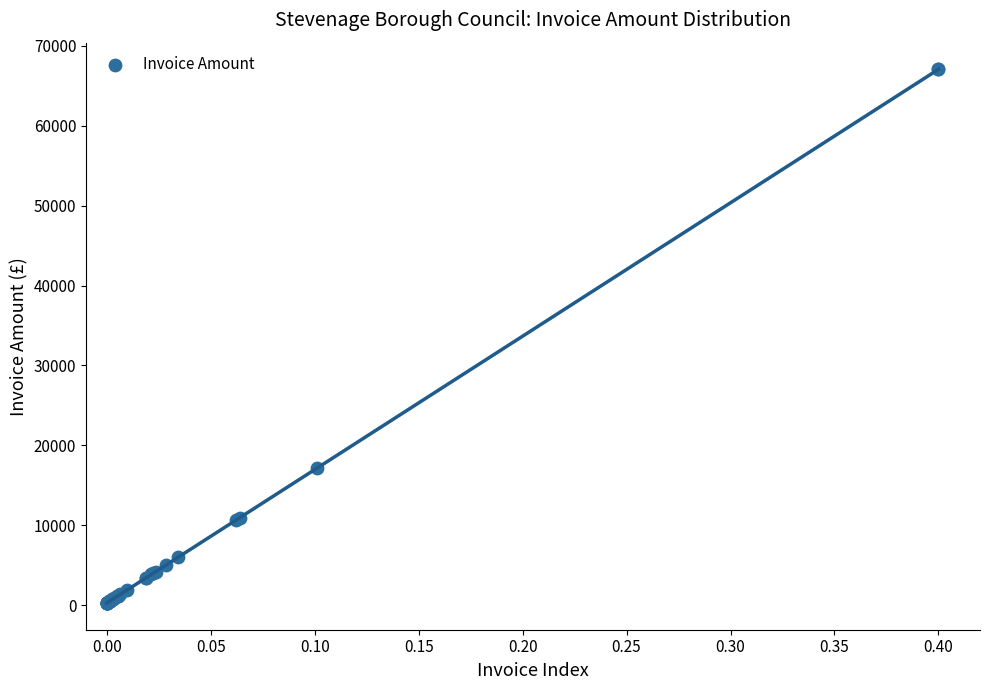

What Y value in the scatter plot is closest to 33654?

17130.0